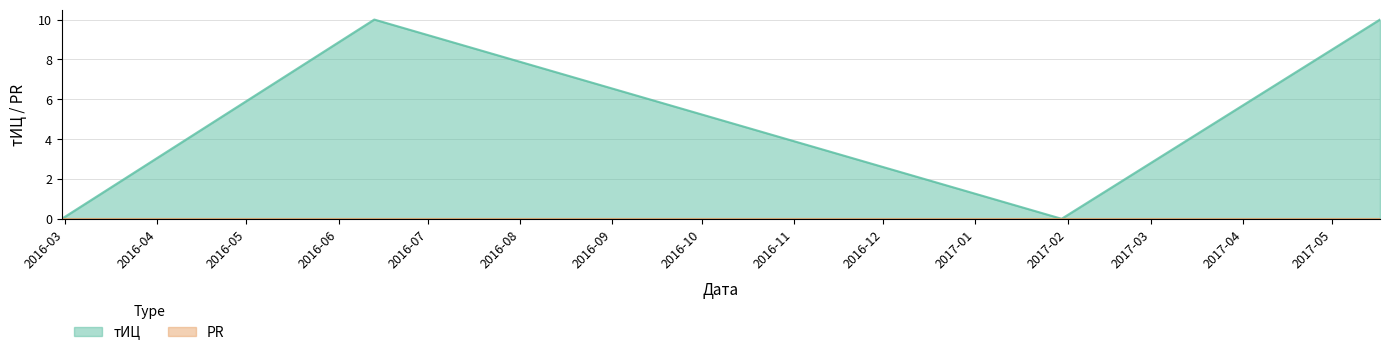

At which label is the value closest to 5?

2016-02-29